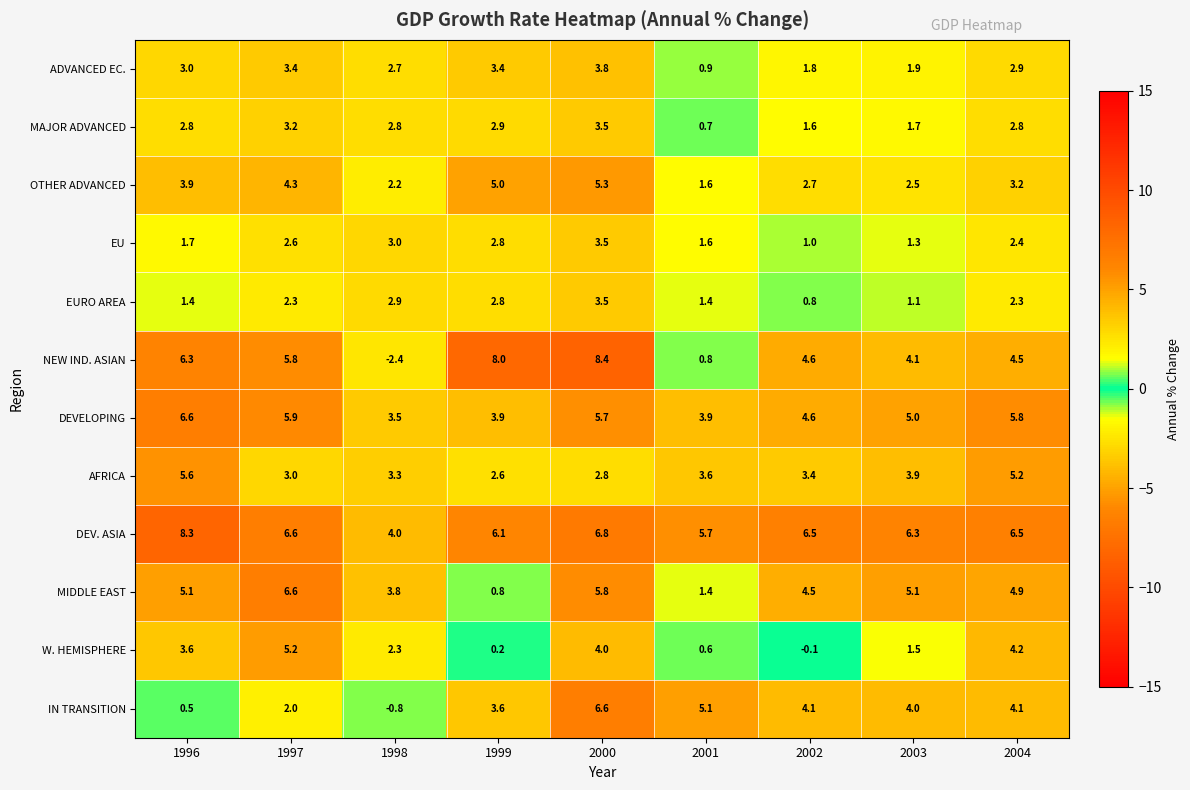

How many values in the EURO AREA series are below 2?

4